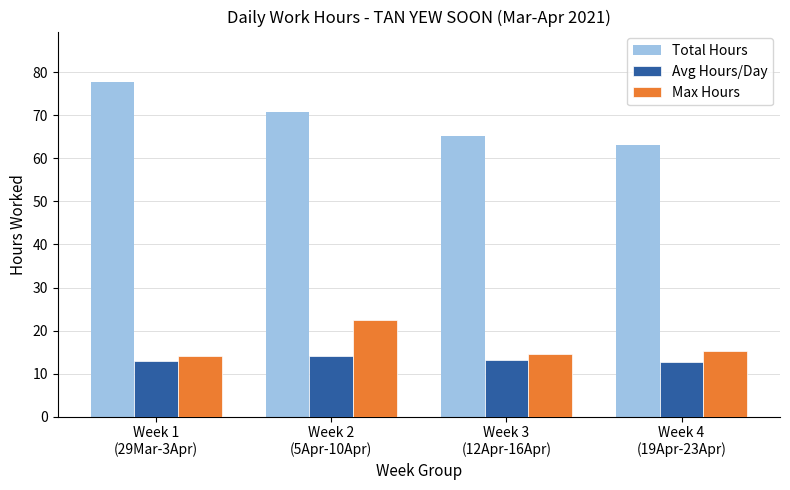

Between Week 1
(29Mar-3Apr) and Week 3
(12Apr-16Apr), which series saw the biggest shift?

Total Hours